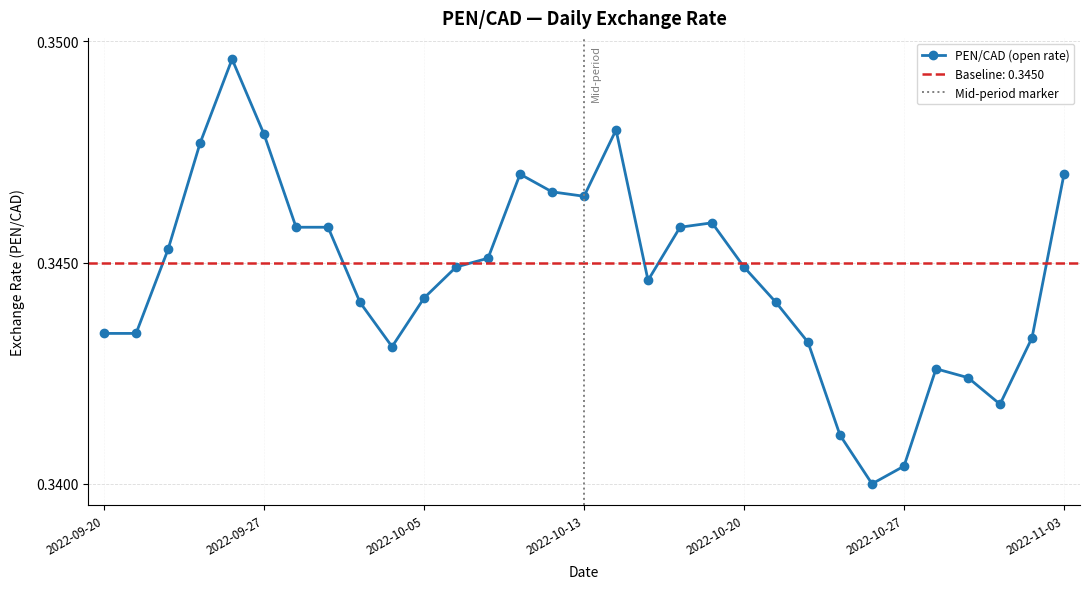

What is the value of the 29th point from the left?

0.3